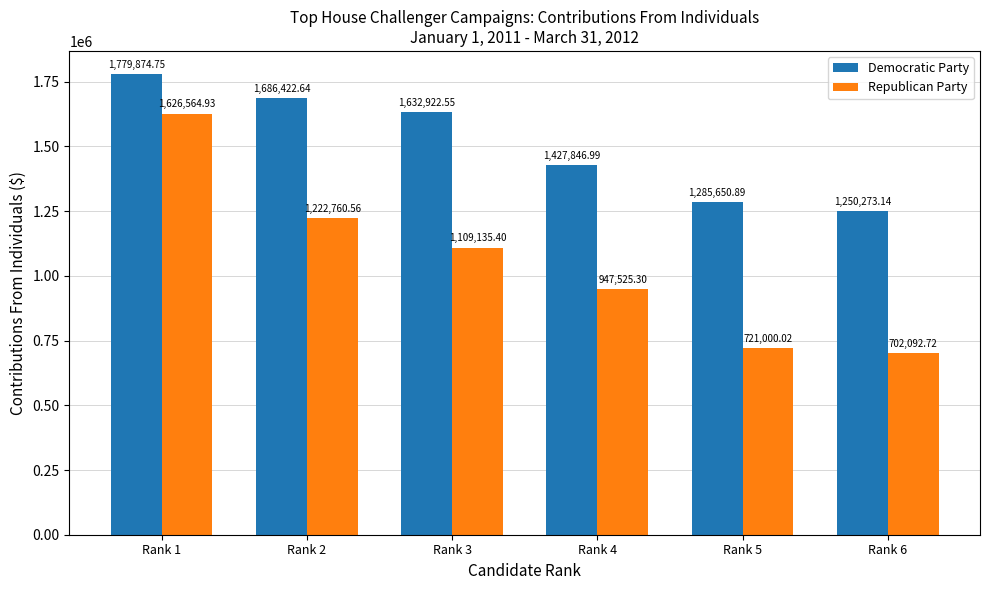

At Rank 2, list the series in order from largest to smallest.

Democratic Party, Republican Party